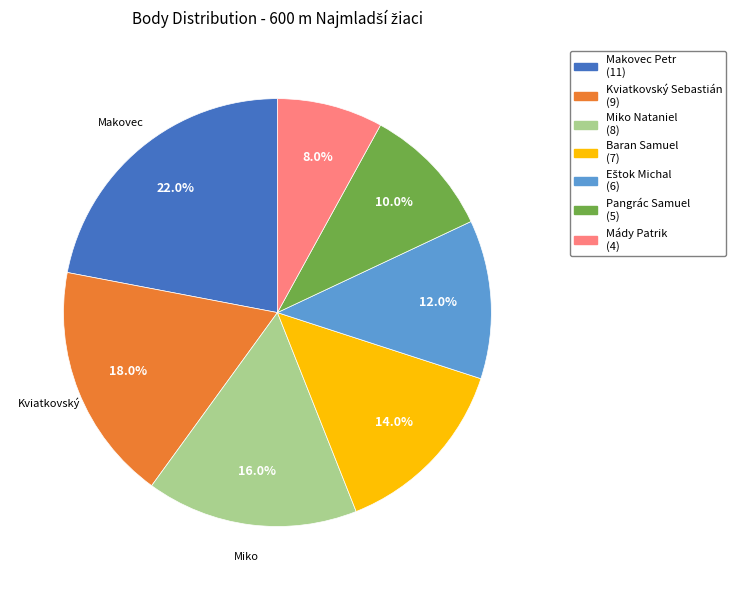

Is there a majority slice in this chart?

No